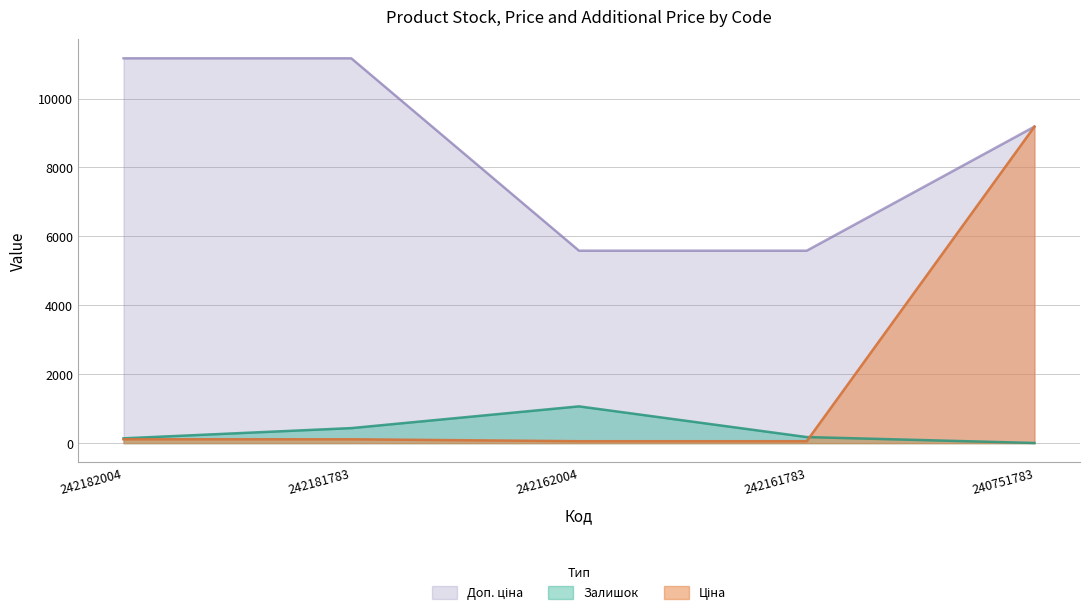

Is the value of Доп. ціна at 242181783 greater than the value of Залишок at 242162004?

Yes